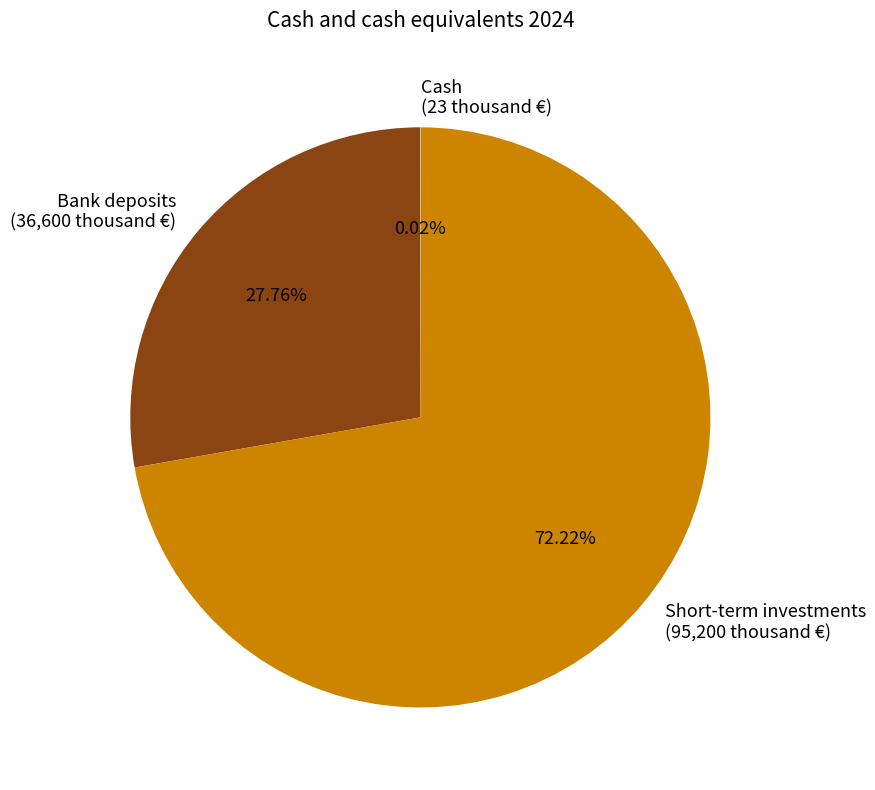

To the nearest percent, what is the difference between the largest and smallest slice percentages?

72%